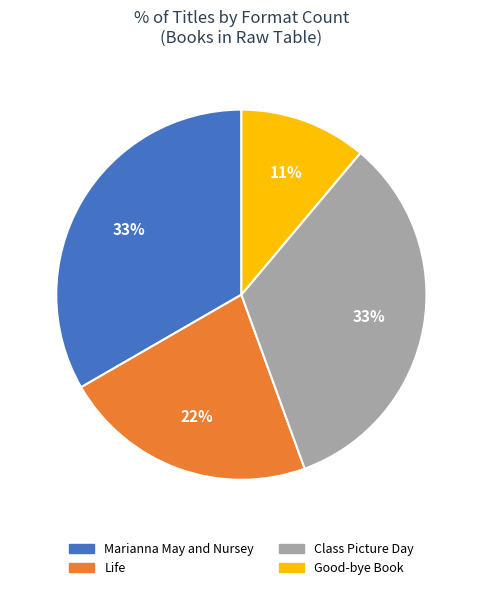

Does Class Picture Day account for over 50% of the chart?

No